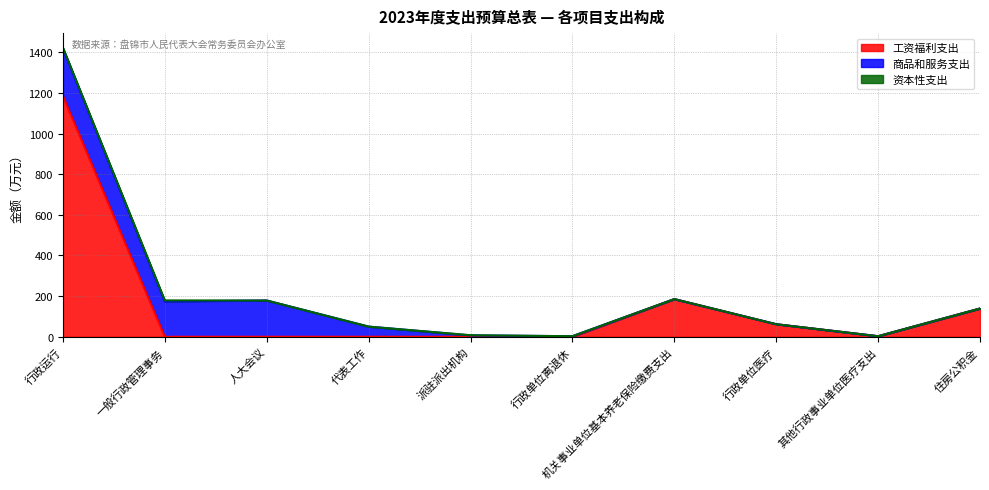

Which series changed the most between 派驻派出机构 and 机关事业单位基本养老保险缴费支出?

工资福利支出